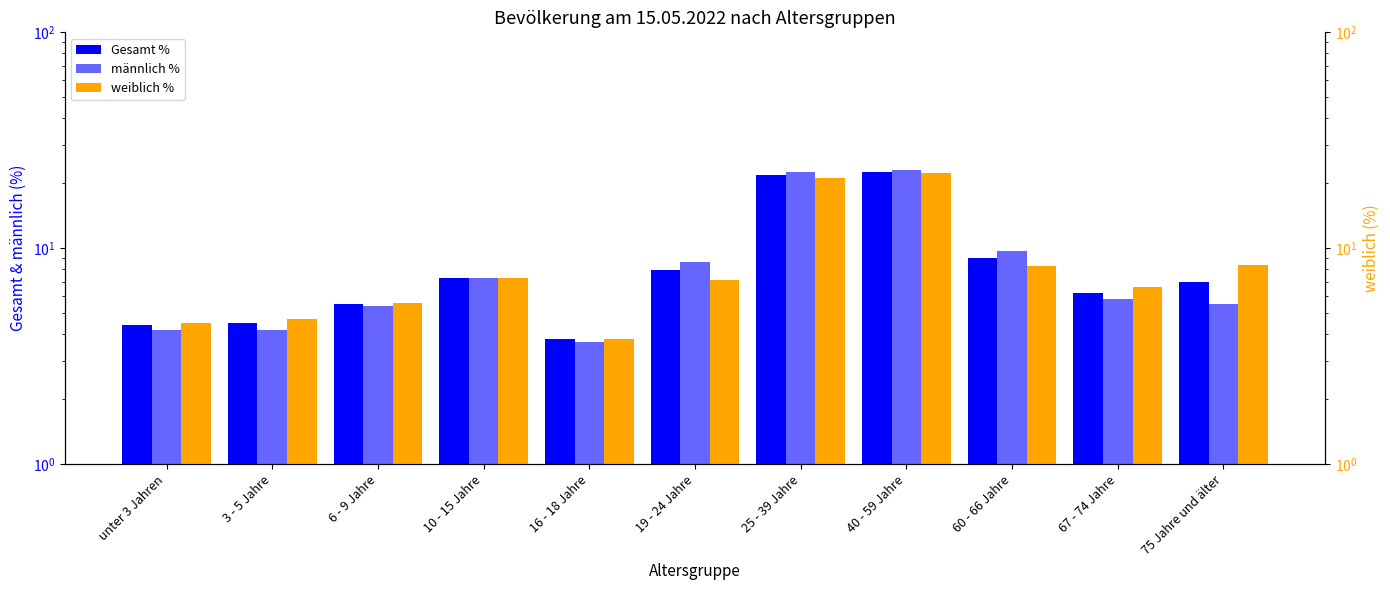

Rank the series by their average value, from lowest to highest.

weiblich %, männlich %, Gesamt %